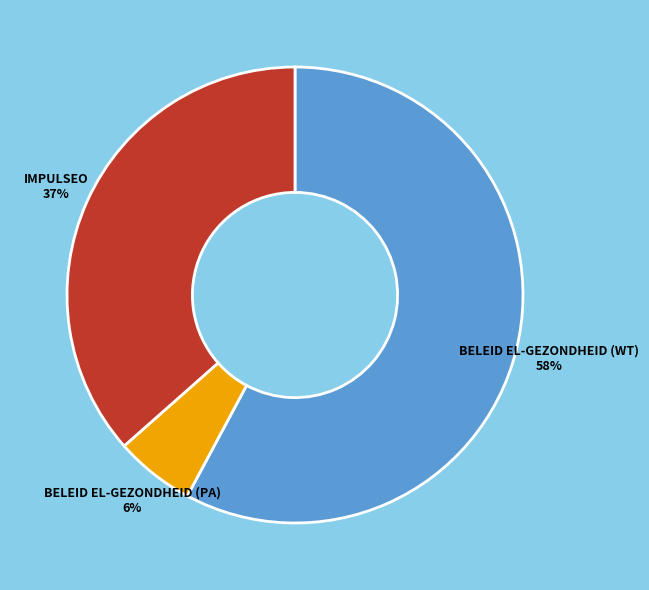

How many slices are in this pie chart?

3